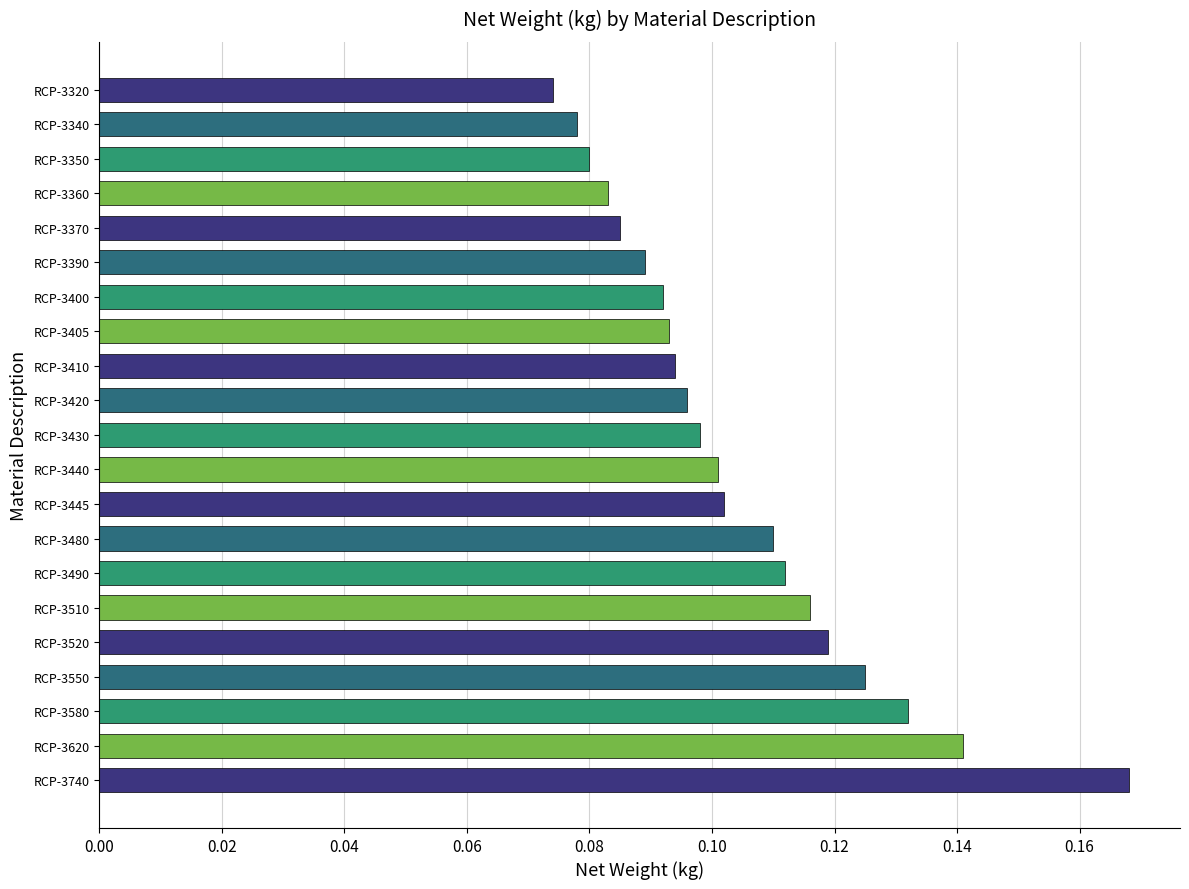

At which category does the chart reach its peak across all series?

RCP-3740